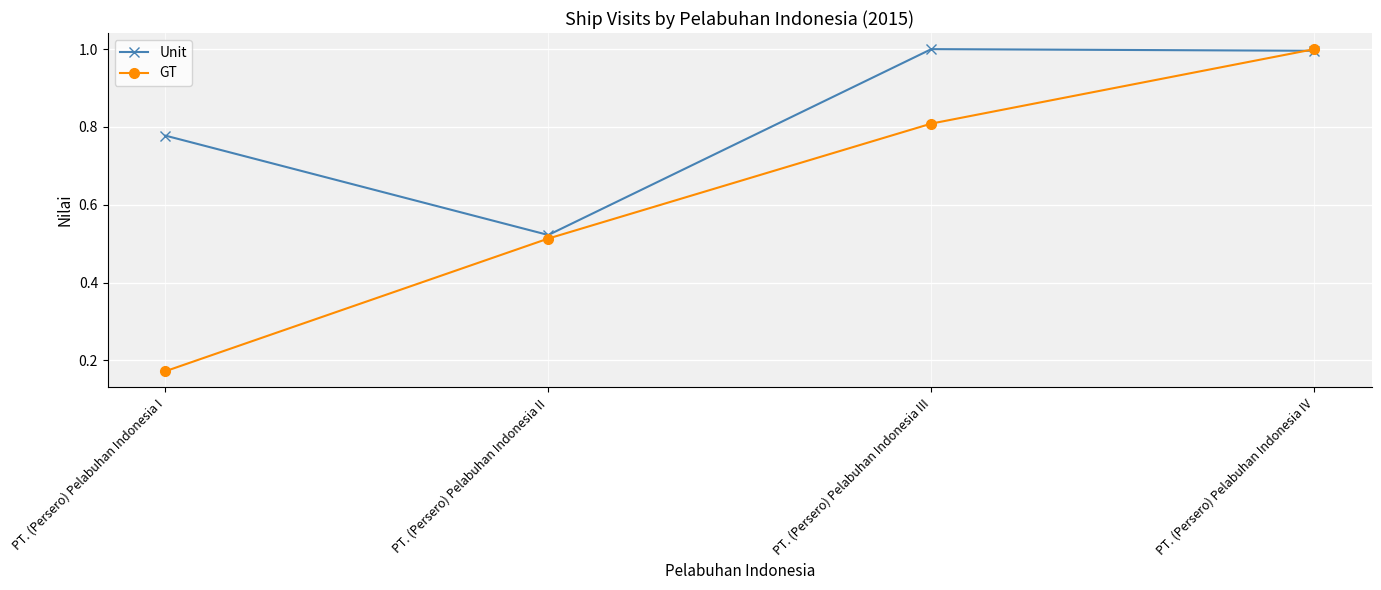

Count the number of categories in the chart.

4